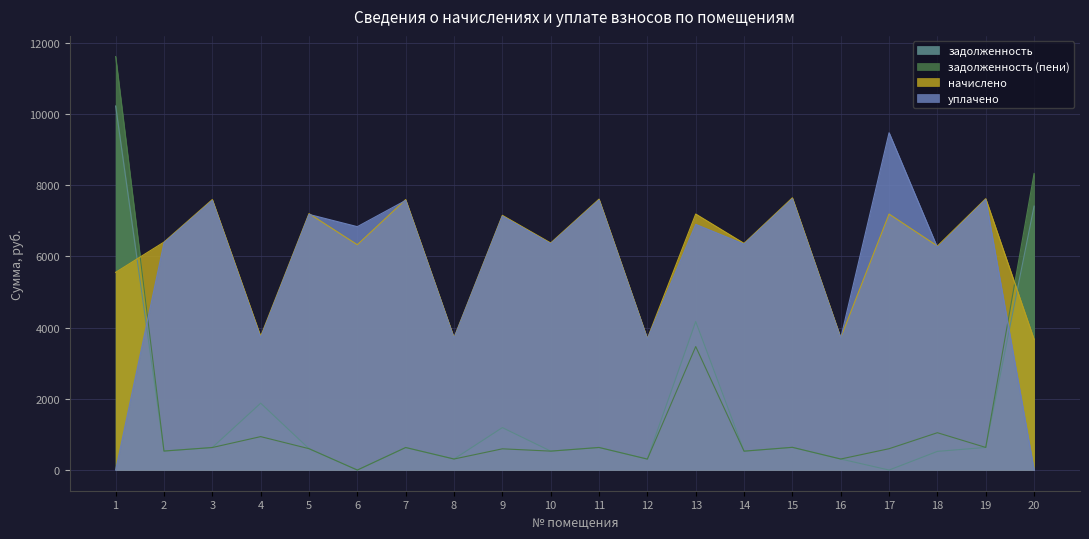

The задолженность (пени) series shows 20662.6 at 1. True or false?

False